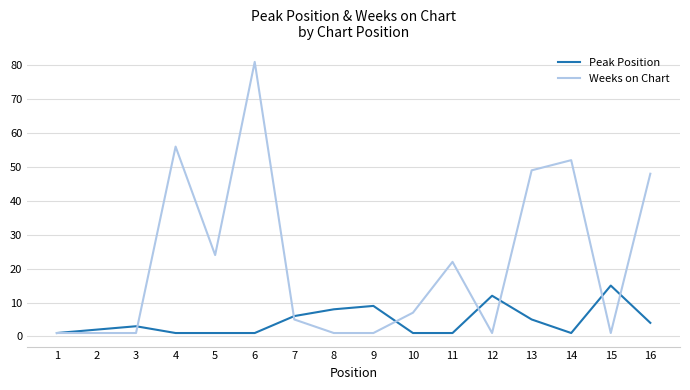

What is the difference between the maximum and second lowest values in the Weeks on Chart series?

80